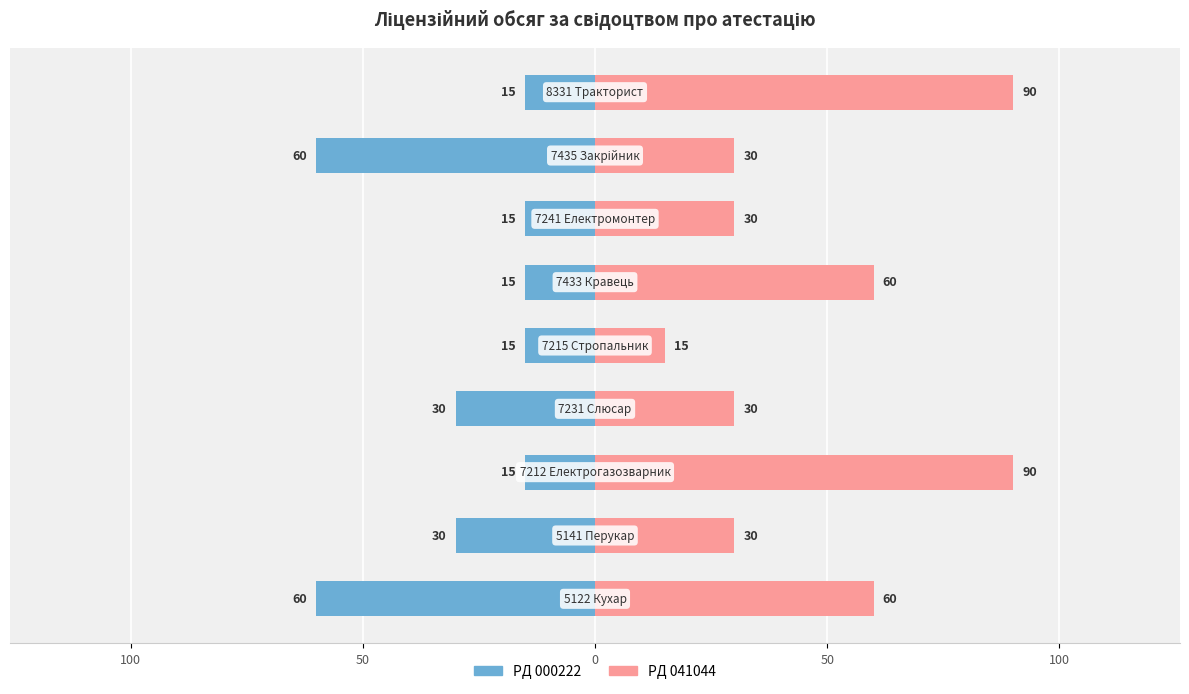

At 50, list the series in order from largest to smallest.

PД 041044, PД 000222